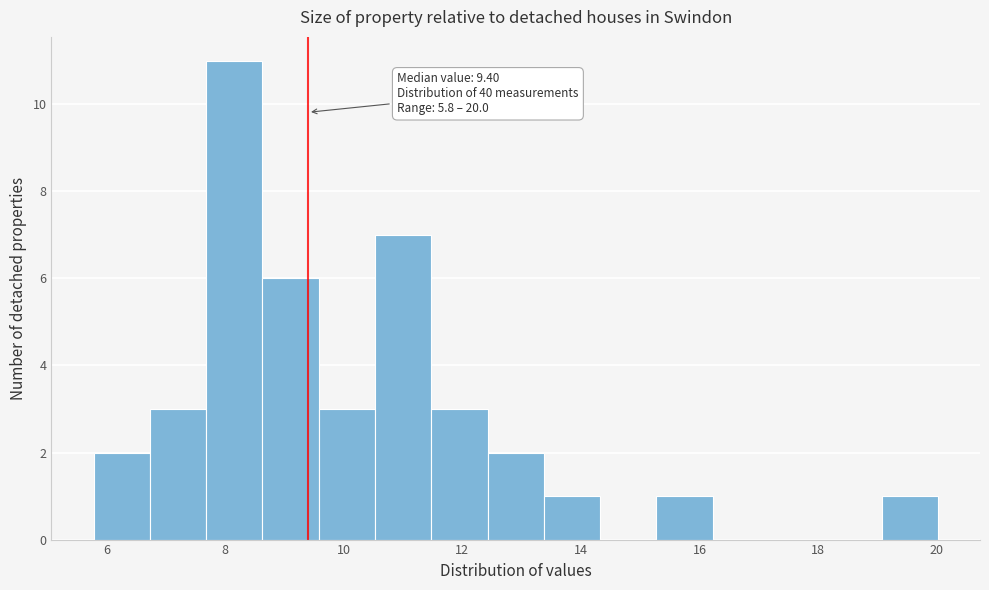

Over which range of the x-axis is the bar tallest?

7.6 to 8.6